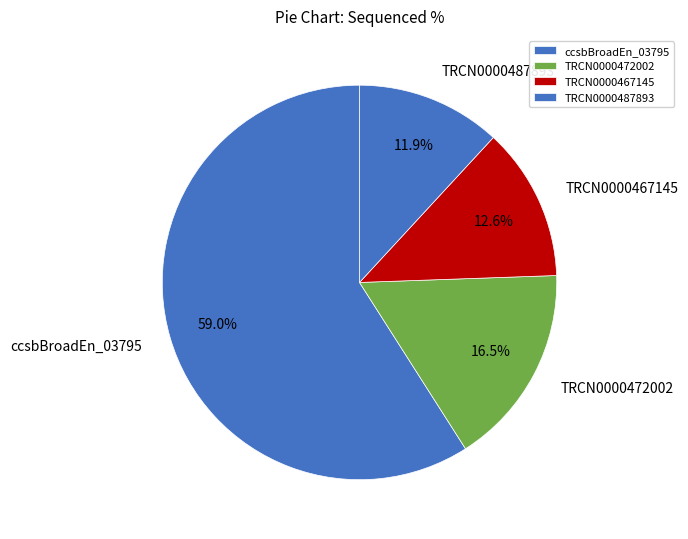

Which slice is the smallest?

TRCN0000487893